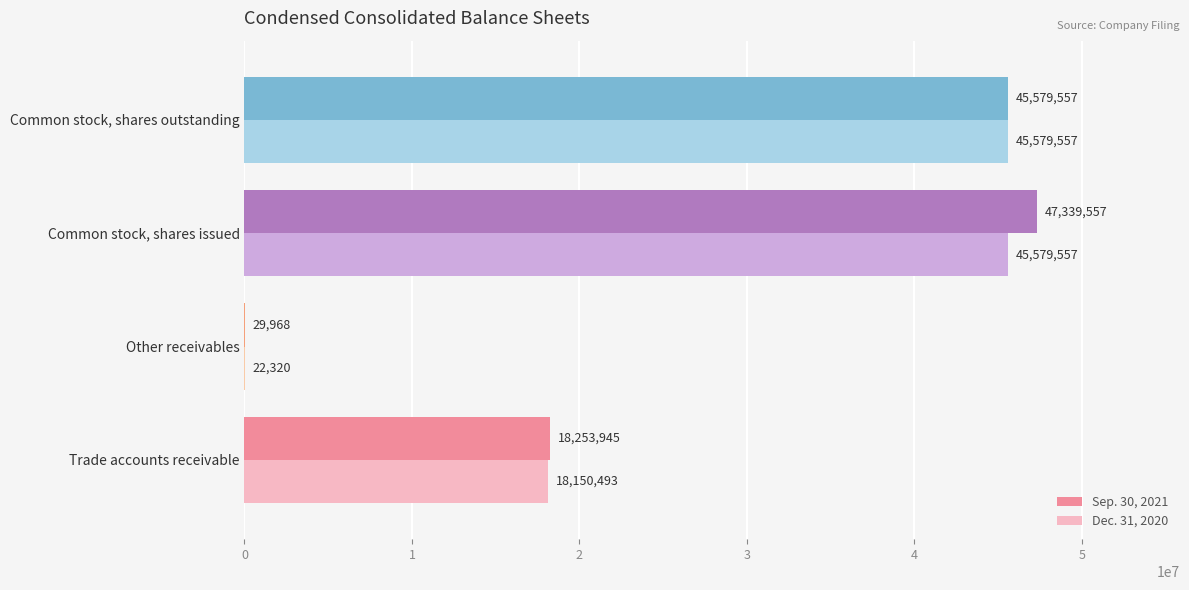

At which category is the sum across all series the highest?

Common stock, shares issued